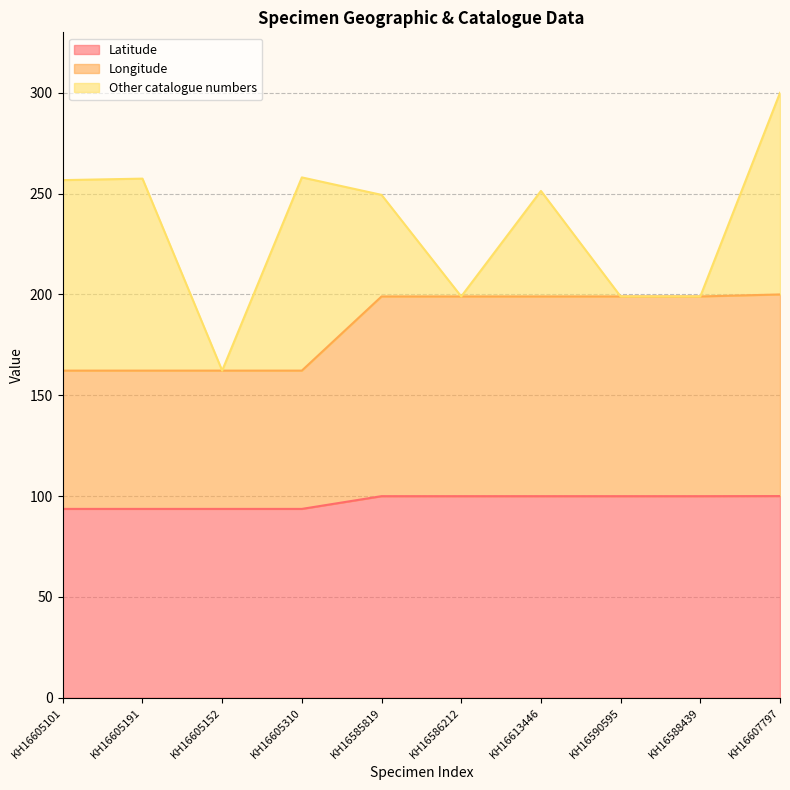

Is the value of Latitude at KH16605152 greater than the value of Longitude at KH16613446?

No